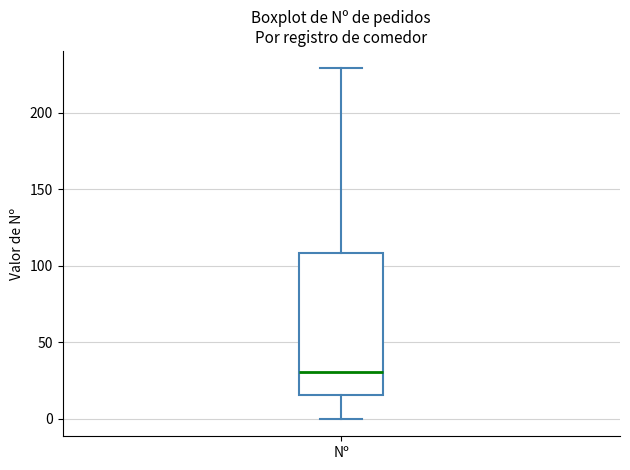

Read this box plot against the y-axis: the position of the median line, the range covered by the box, and the ends of both whiskers. The values are not printed on the chart, so give them approximately, as read against the axis.

median 30, box 15 to 110, whiskers 0 to 230